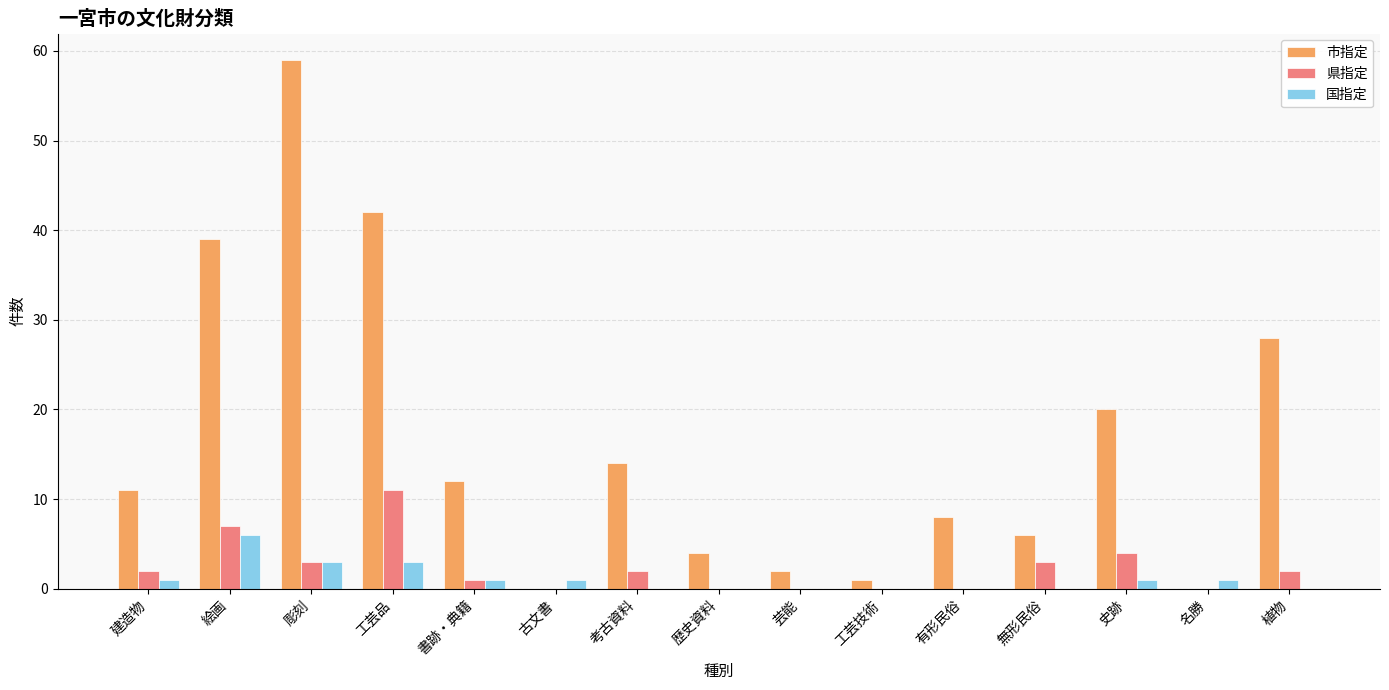

Reading left to right, what are all the values shown in this chart?

市指定: 建造物=11	絵画=39	彫刻=59	工芸品=42	書跡・典籍=12	古文書=0	考古資料=14	歴史資料=4	芸能=2	工芸技術=1	有形民俗=8	無形民俗=6	史跡=20	名勝=0	植物=28
県指定: 建造物=2	絵画=7	彫刻=3	工芸品=11	書跡・典籍=1	古文書=0	考古資料=2	歴史資料=0	芸能=0	工芸技術=0	有形民俗=0	無形民俗=3	史跡=4	名勝=0	植物=2
国指定: 建造物=1	絵画=6	彫刻=3	工芸品=3	書跡・典籍=1	古文書=1	考古資料=0	歴史資料=0	芸能=0	工芸技術=0	有形民俗=0	無形民俗=0	史跡=1	名勝=1	植物=0